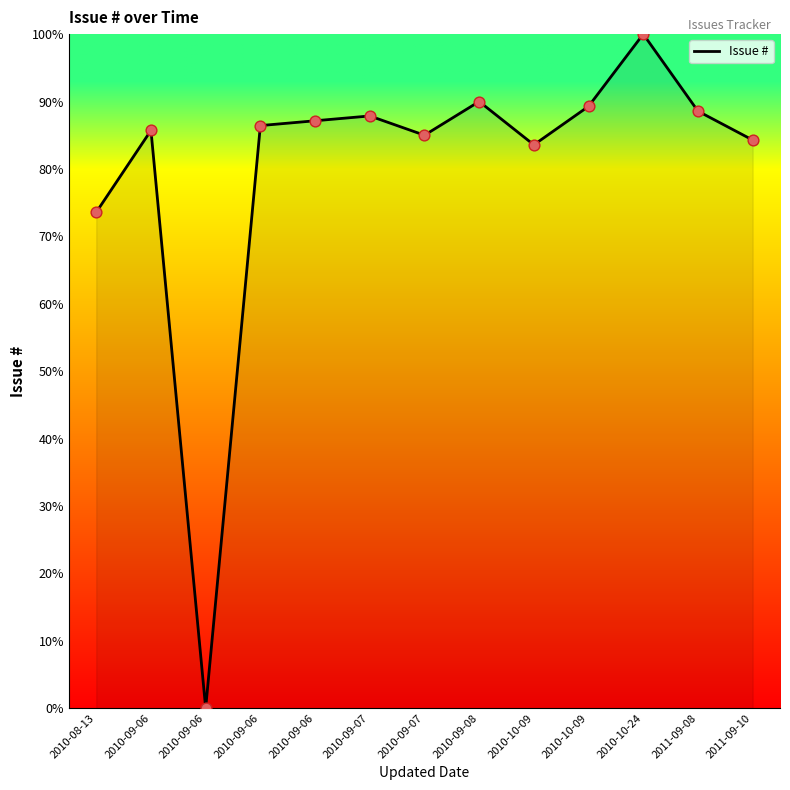

How many lines are shown in the chart?

1